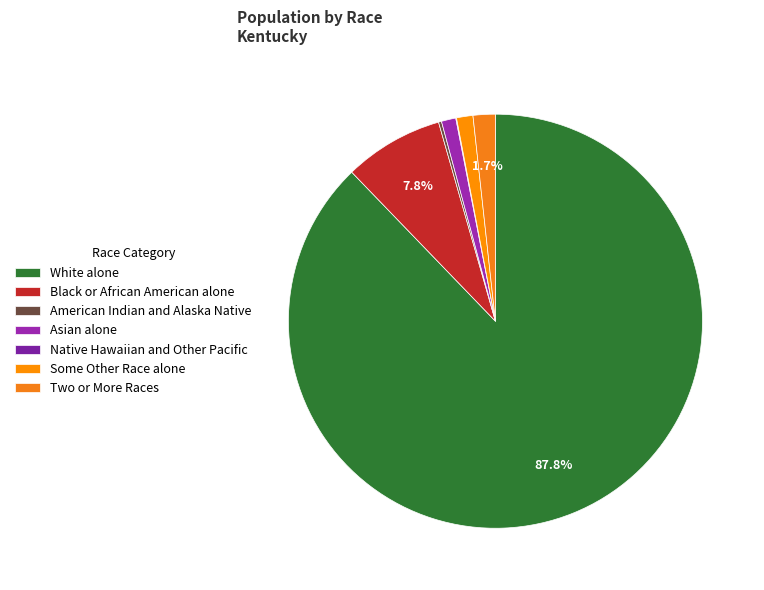

True or false: Asian alone accounts for 1% of the total.

False